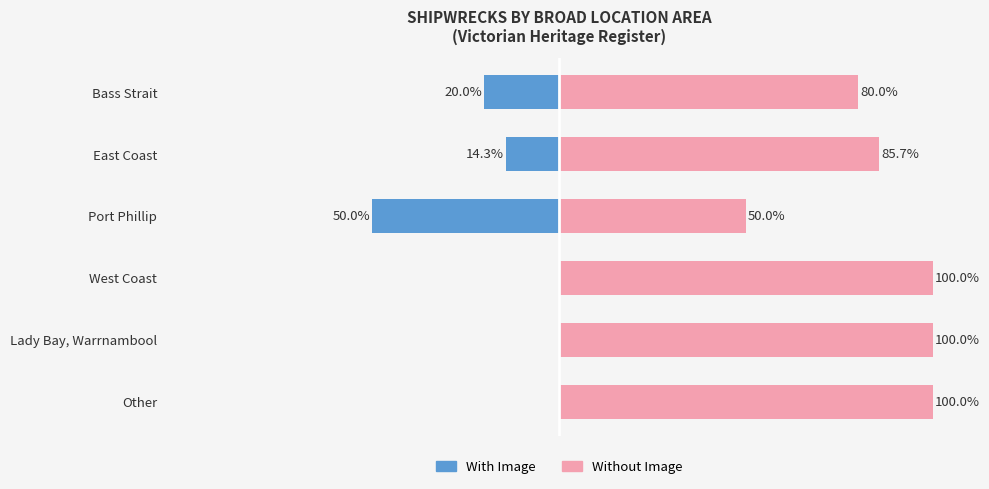

List the series in order of their peak value, lowest first.

With Image, Without Image